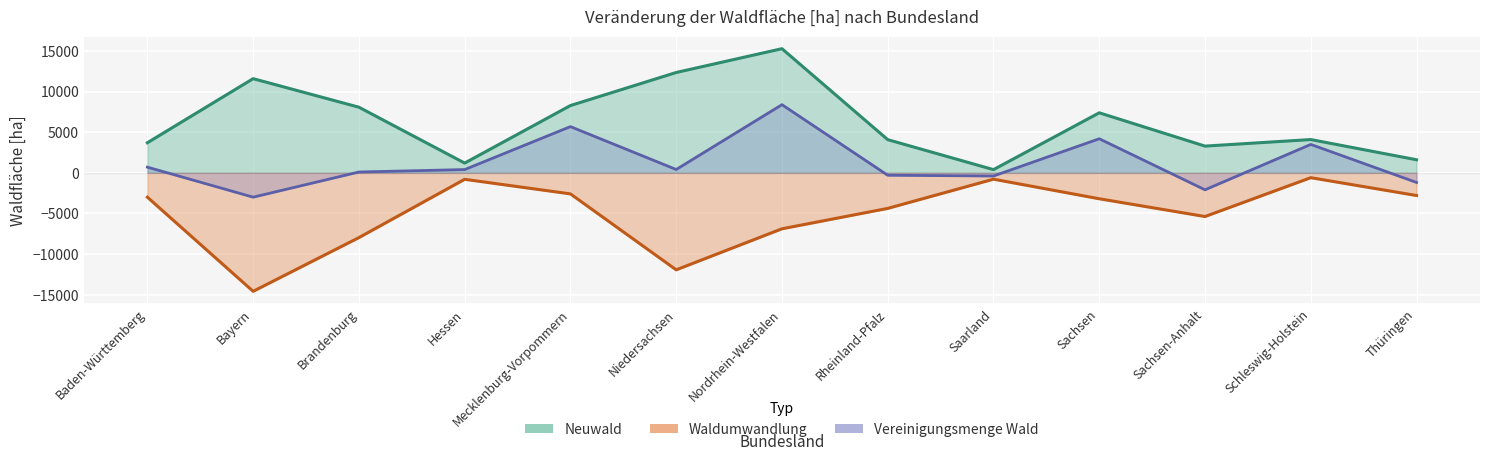

At which category does Neuwald reach its first local peak?

Bayern